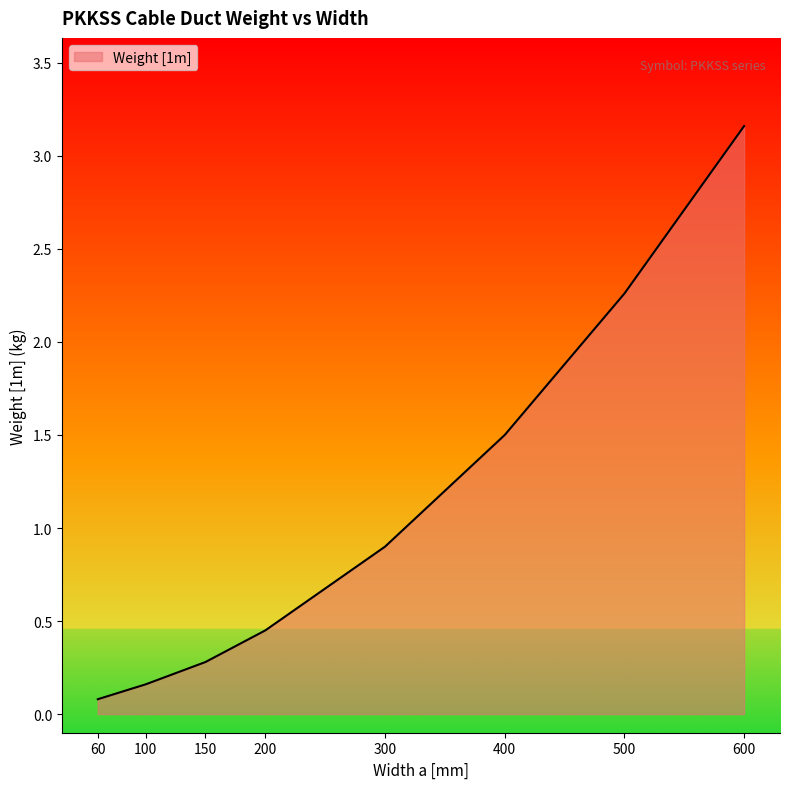

True or false: there are more than 1 points higher than both neighbors.

False